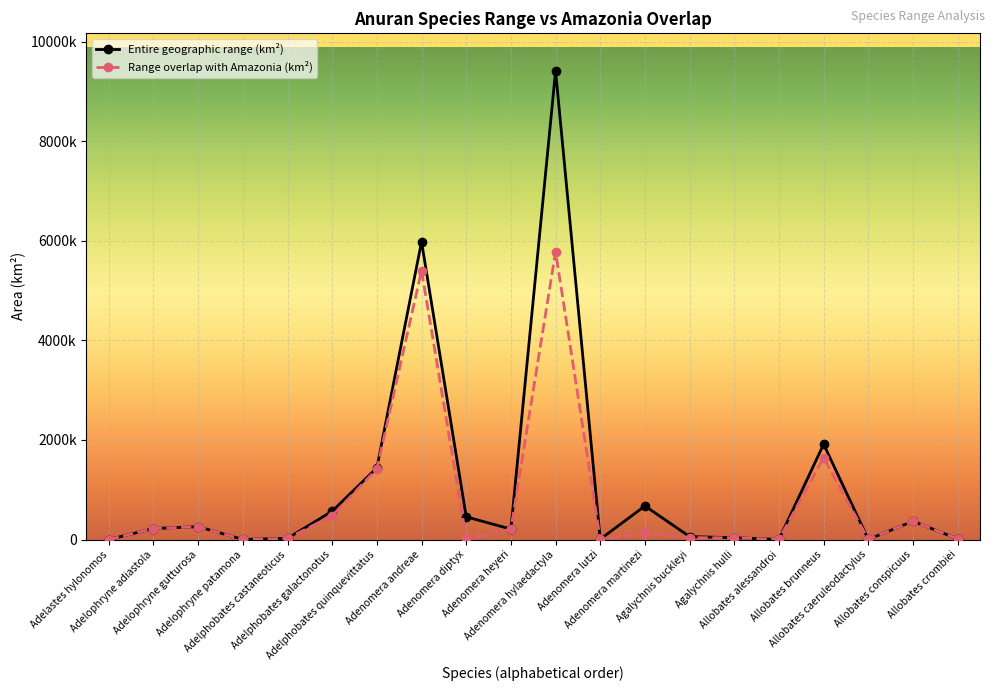

Which category has the lowest value in the Entire geographic range (km²) series?

Adelastes hylonomos